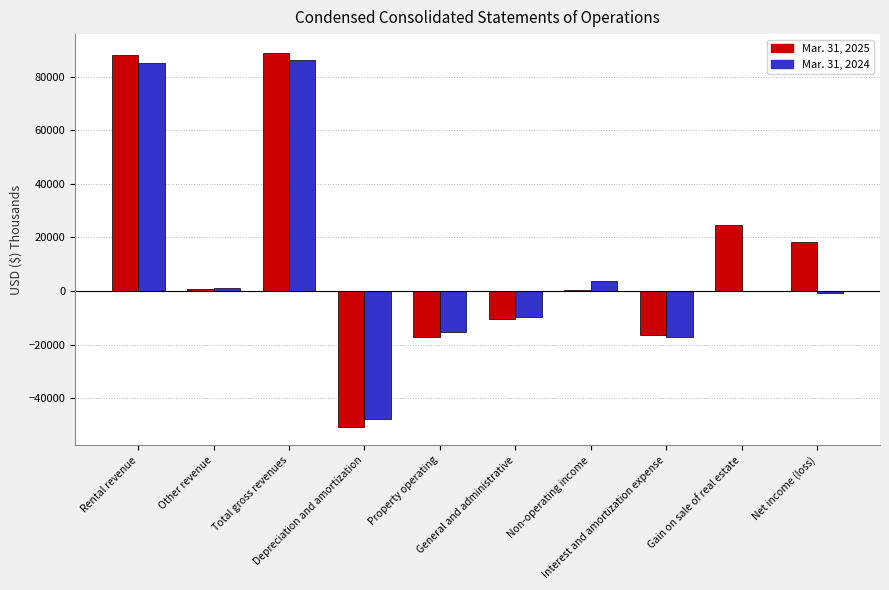

What is the maximum value shown in the chart?

88863